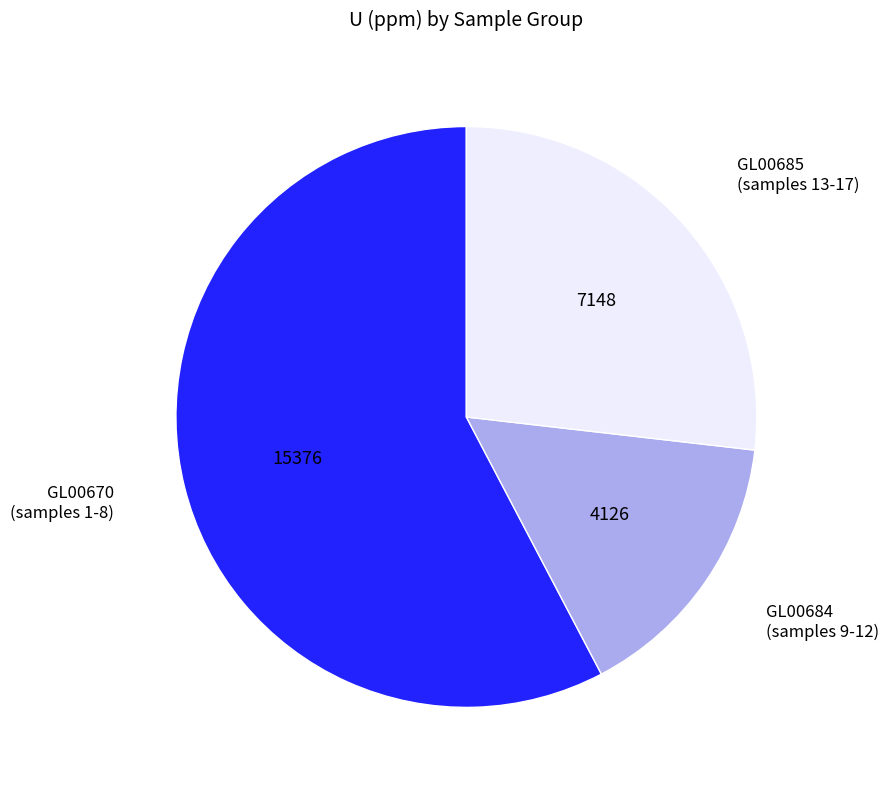

Is there a majority slice in this chart?

Yes